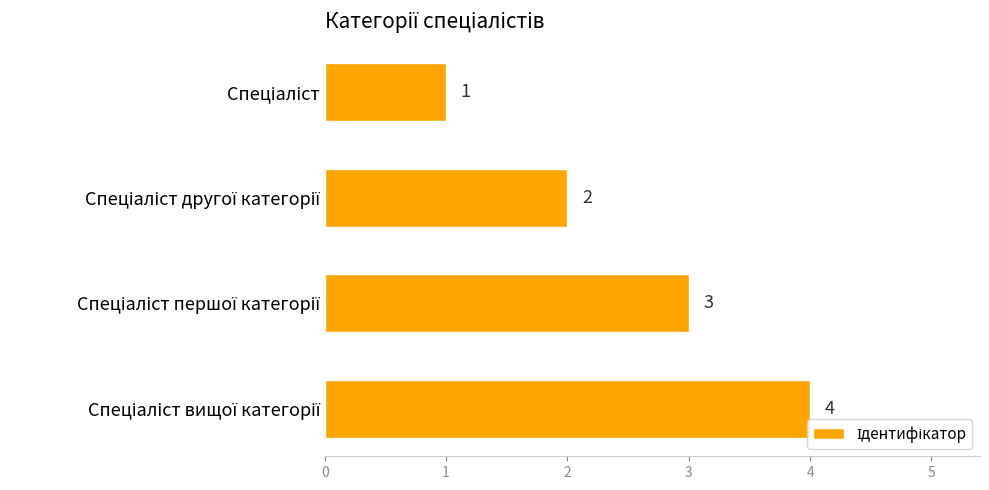

What is the maximum value shown in the chart?

4